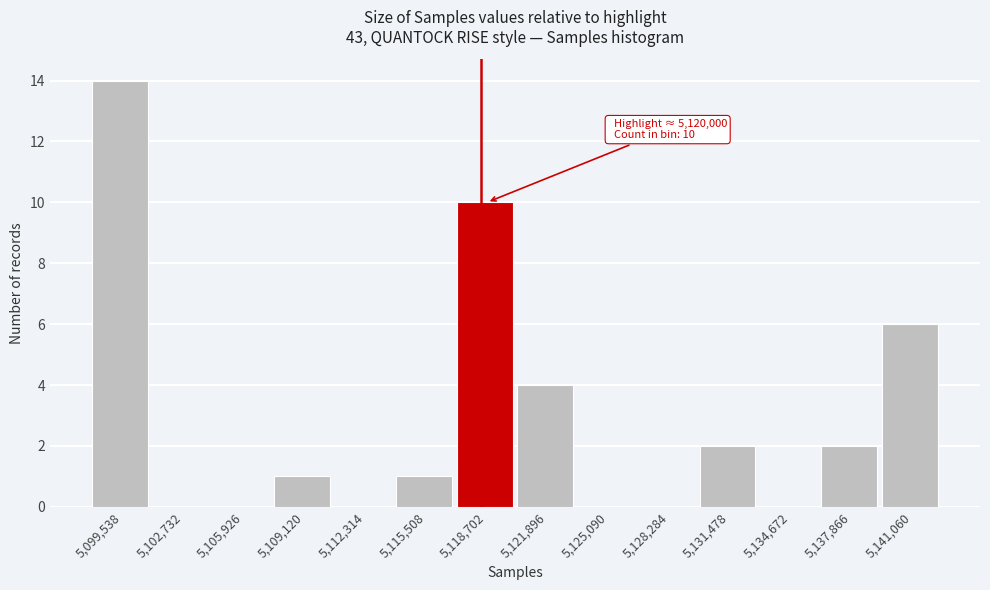

Reading left to right, list all the values displayed in this chart.

5,099,538=14	5,102,732=0	5,105,926=0	5,109,120=1	5,112,314=0	5,115,508=1	5,118,702=10	5,121,896=4	5,125,090=0	5,128,284=0	5,131,478=2	5,134,672=0	5,137,866=2	5,141,060=6